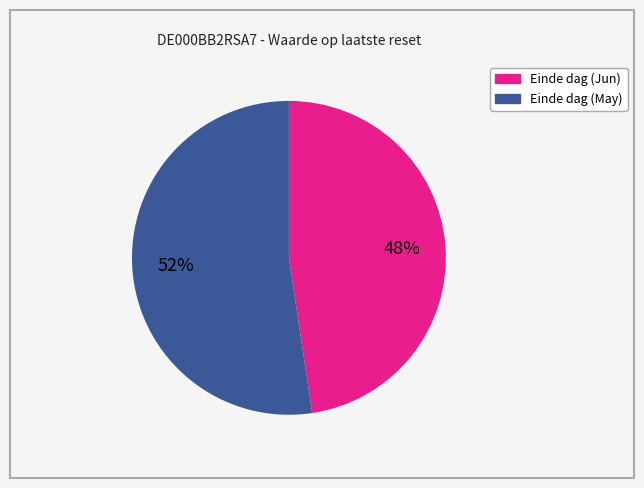

What is the smallest slice in the pie chart?

Einde dag (Jun)